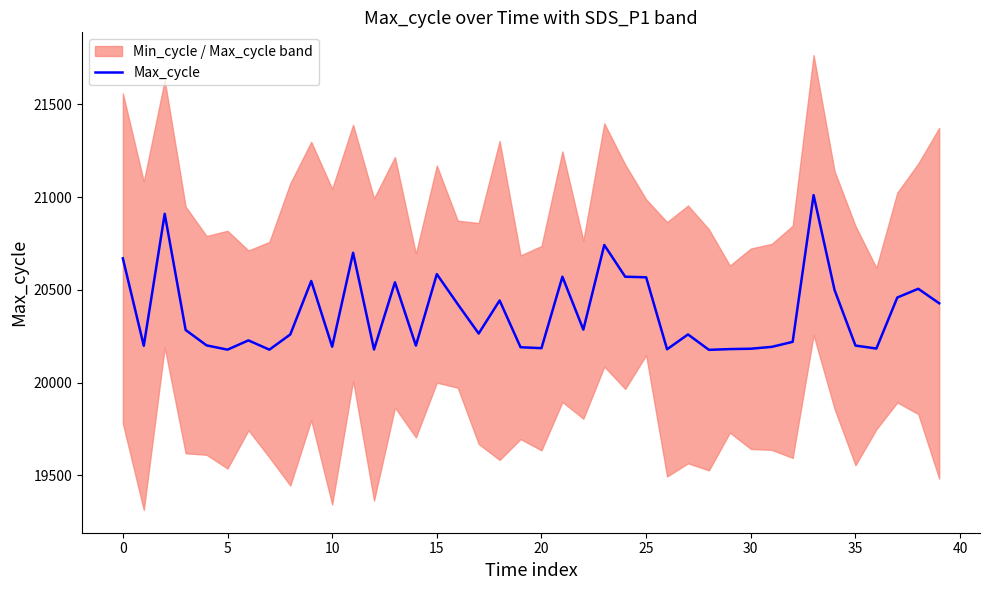

What is the minimum value shown in the chart?

20177